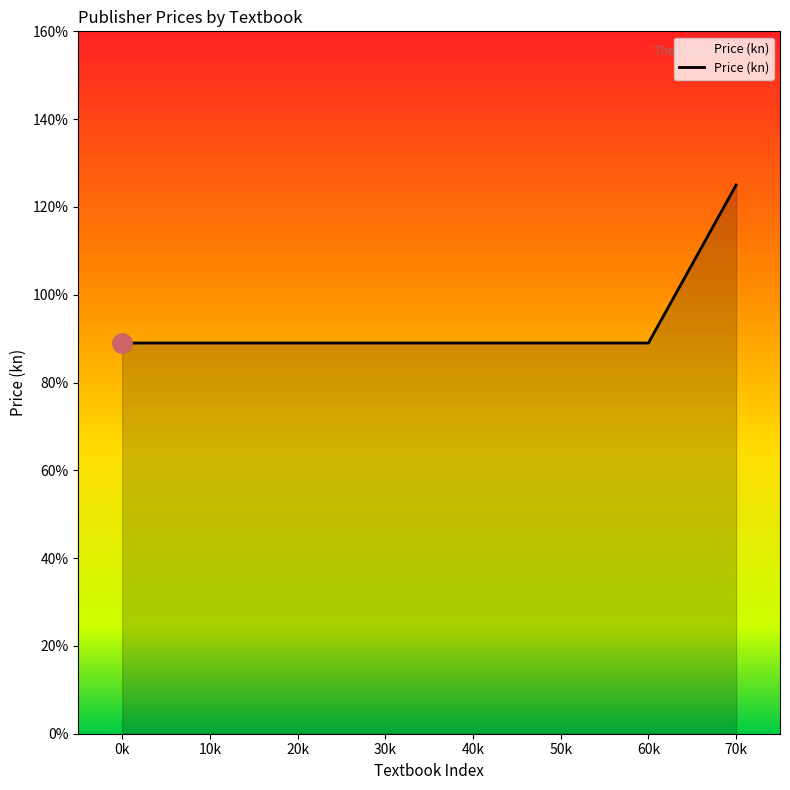

What is the greatest value displayed?

125